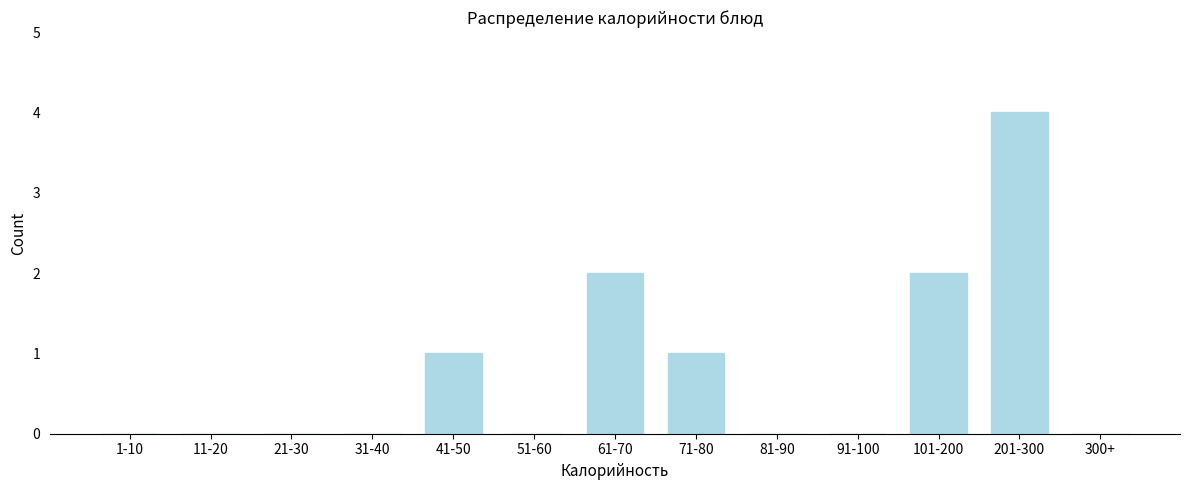

Reading right to left, list all the values displayed in this chart.

300+=0	201-300=4	101-200=2	91-100=0	81-90=0	71-80=1	61-70=2	51-60=0	41-50=1	31-40=0	21-30=0	11-20=0	1-10=0